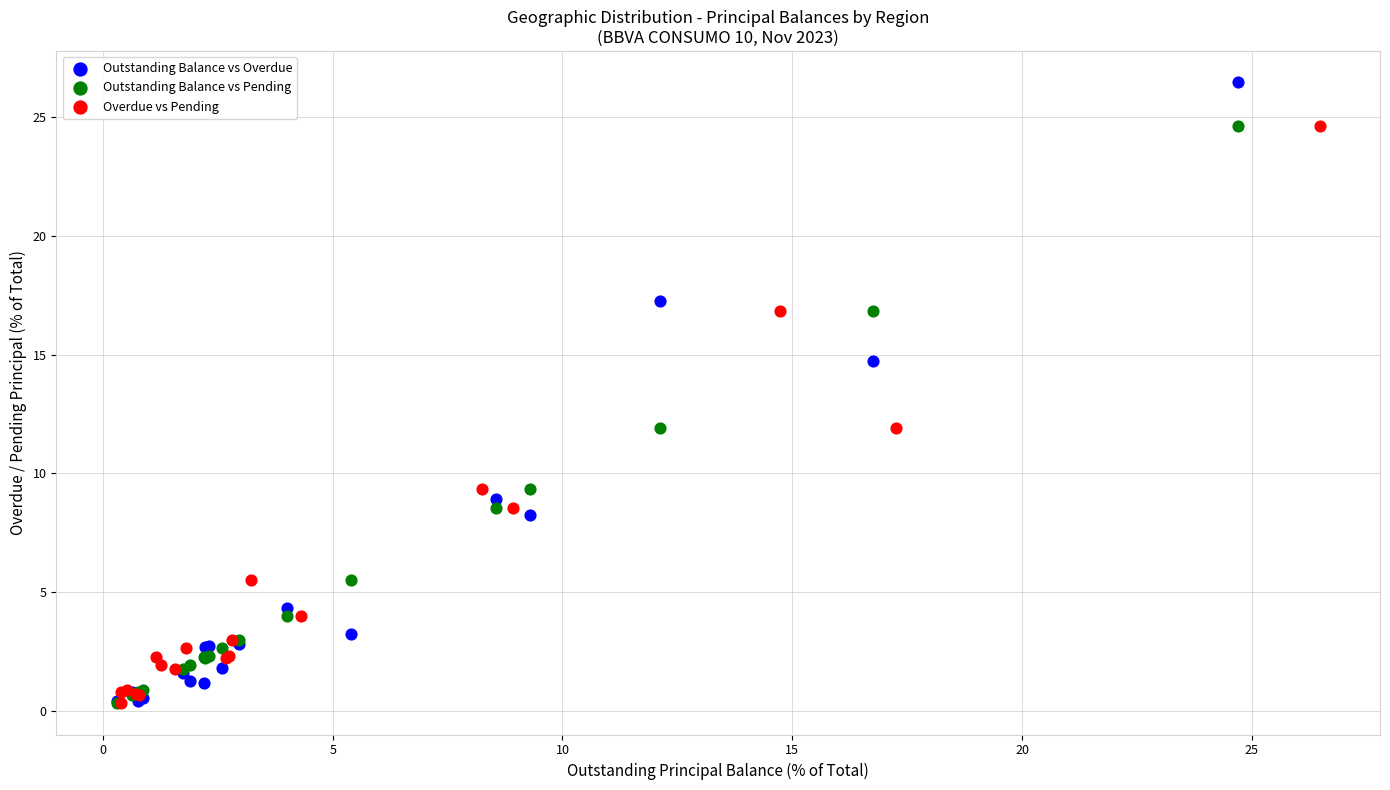

Which series has the largest Y range (max minus min)?

Outstanding Balance vs Overdue